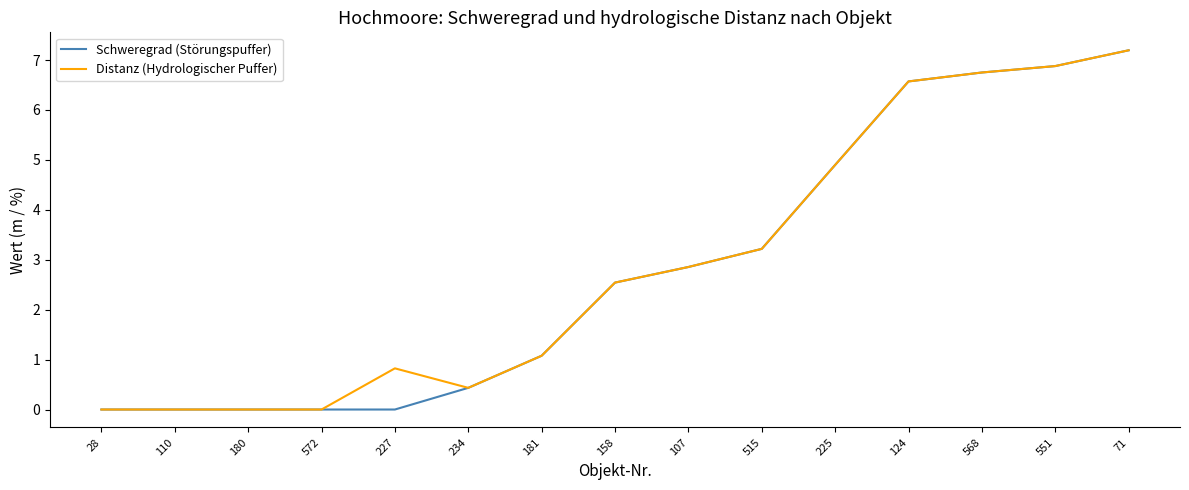

What is the sum of all Distanz (Hydrologischer Puffer) values?

43.2